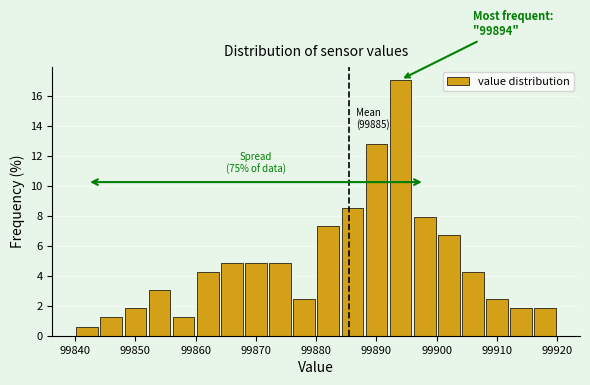

Which range on the x-axis has the tallest bar?

99892 to 99896